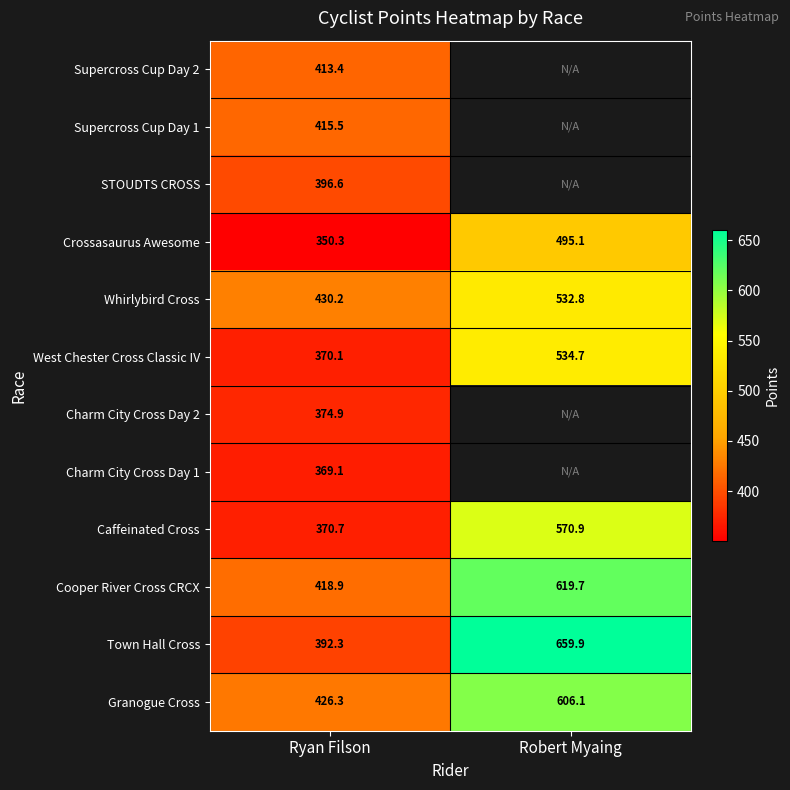

How many values in the Town Hall Cross series exceed 659?

1